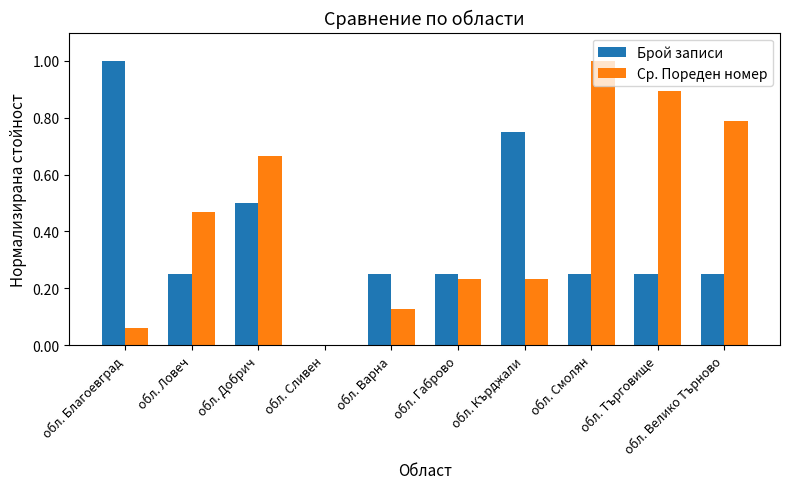

What is the sum of all Брой записи values?

3.8